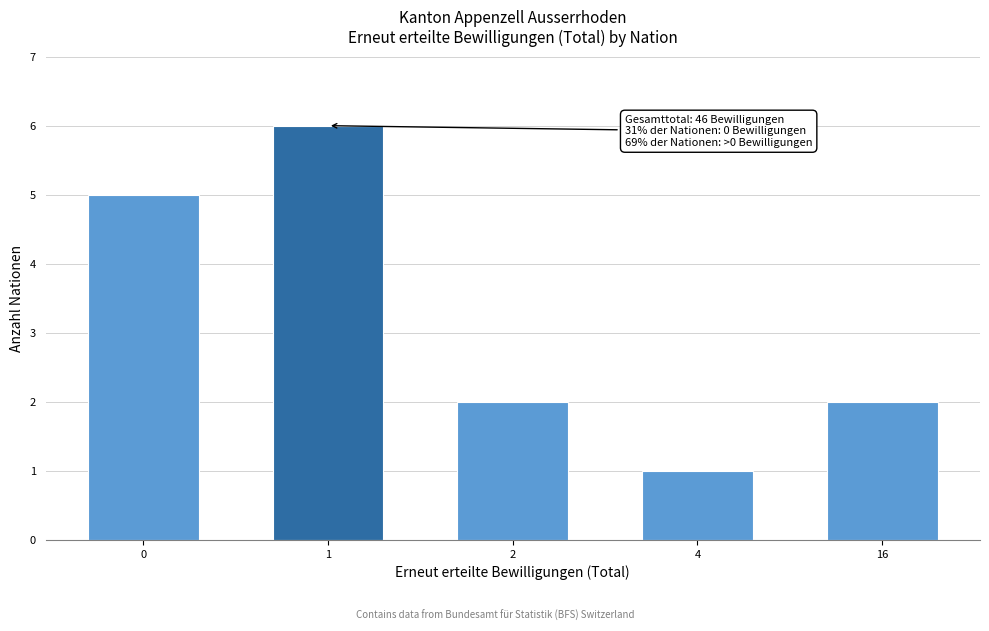

Reading right to left, what are all the values shown in this chart?

16=2	4=1	2=2	1=6	0=5